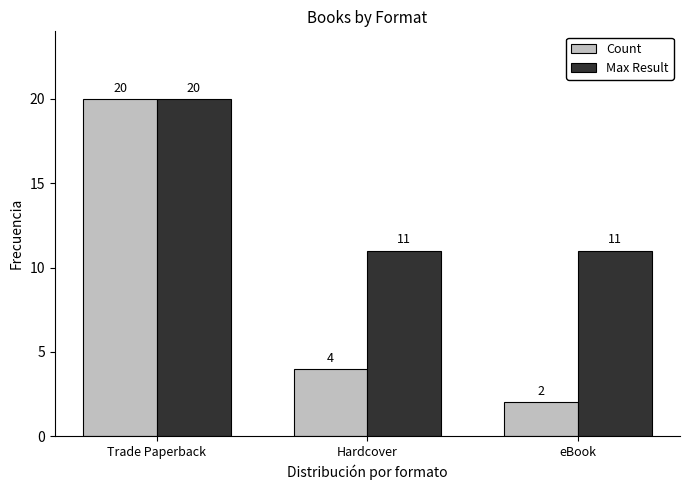

Which series has the widest spread of values?

Count